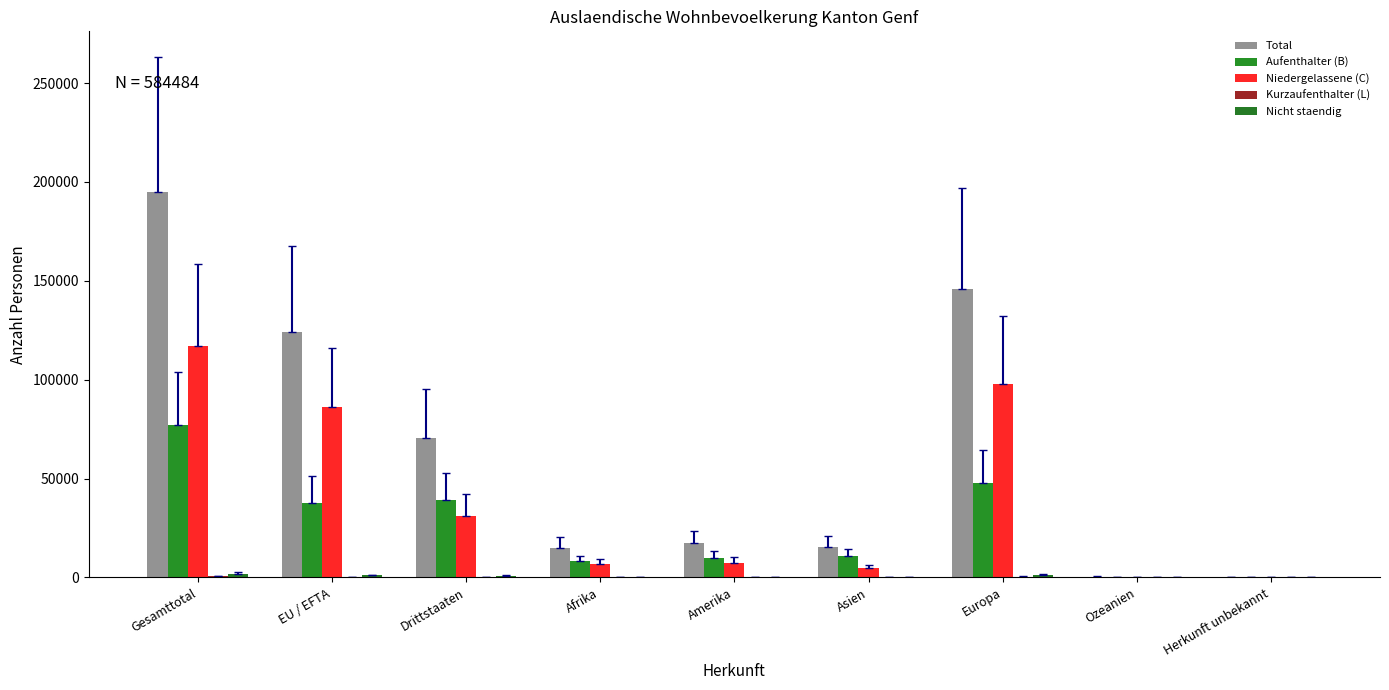

What position from the right is Gesamttotal?

9